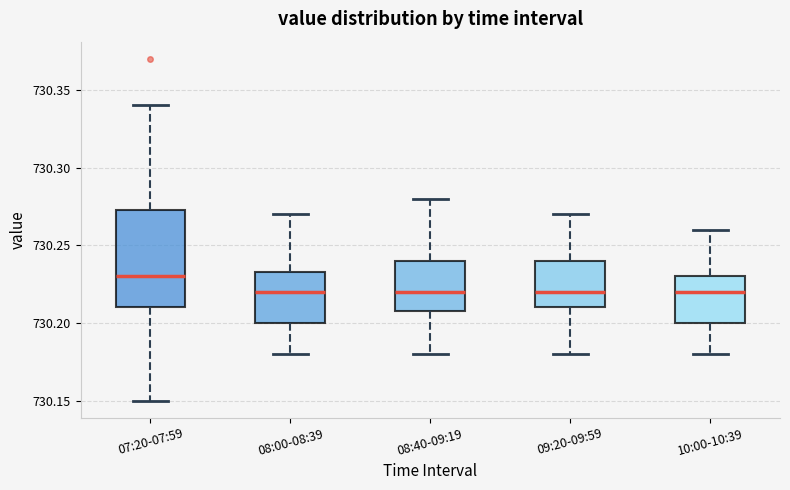

Where does the lower whisker of the box for 09:20-09:59 end on the y-axis? The values are not printed on the chart, so give them approximately, as read against the axis.

730.180